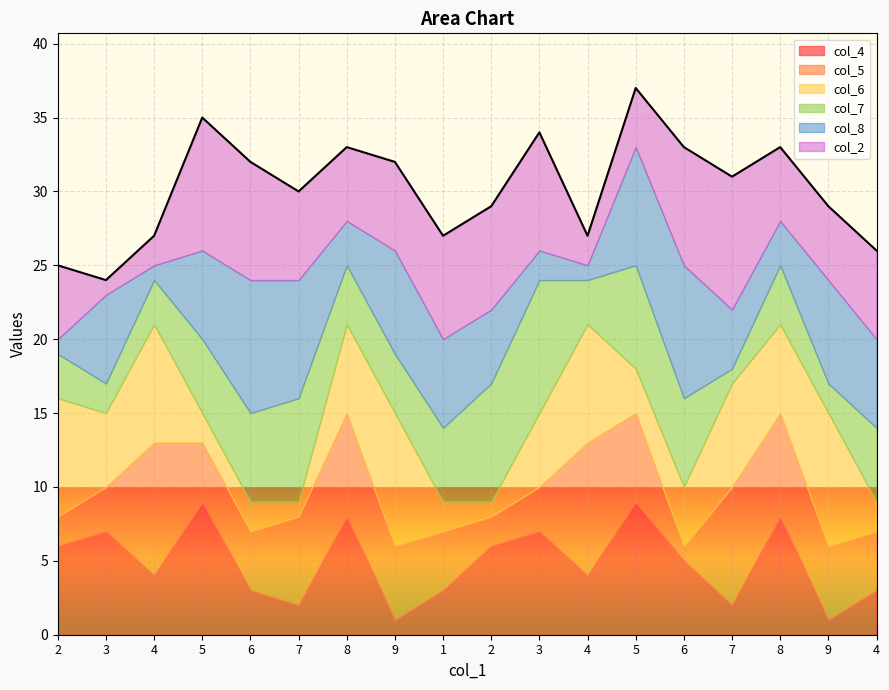

Between 1 and 8, which is larger?

8